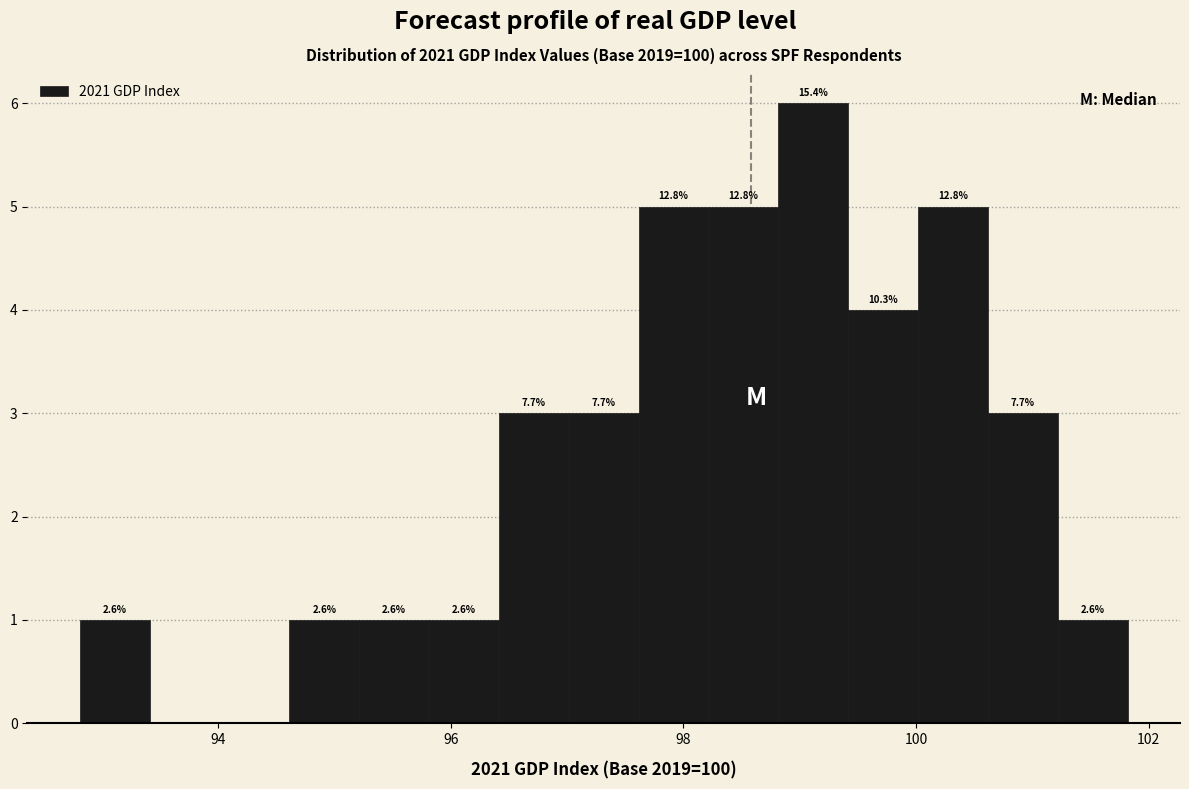

Read against the x-axis, roughly where is the centre of the tallest bar?

99.2